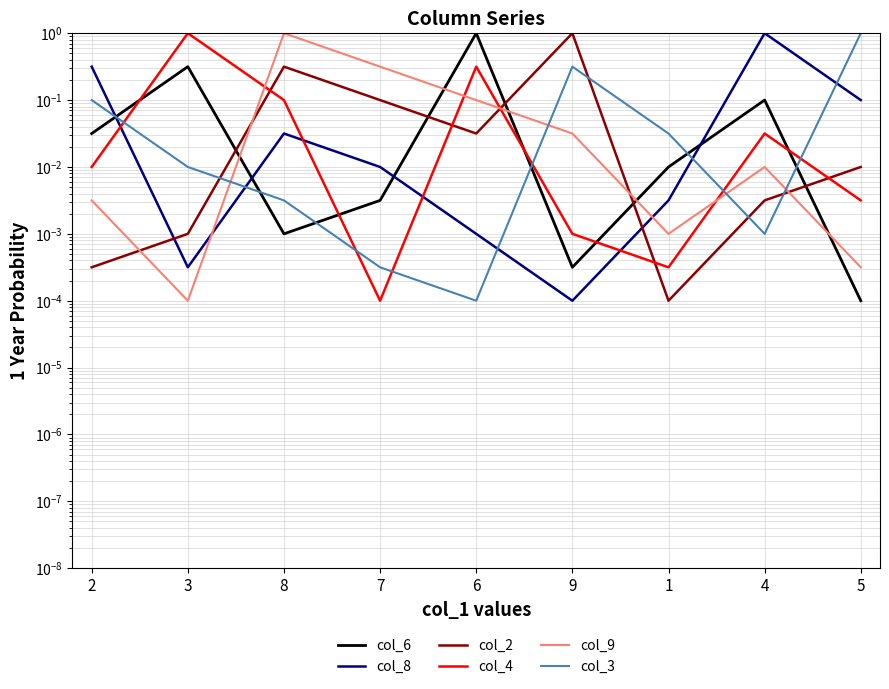

At which category is the sum across all series the highest?

8